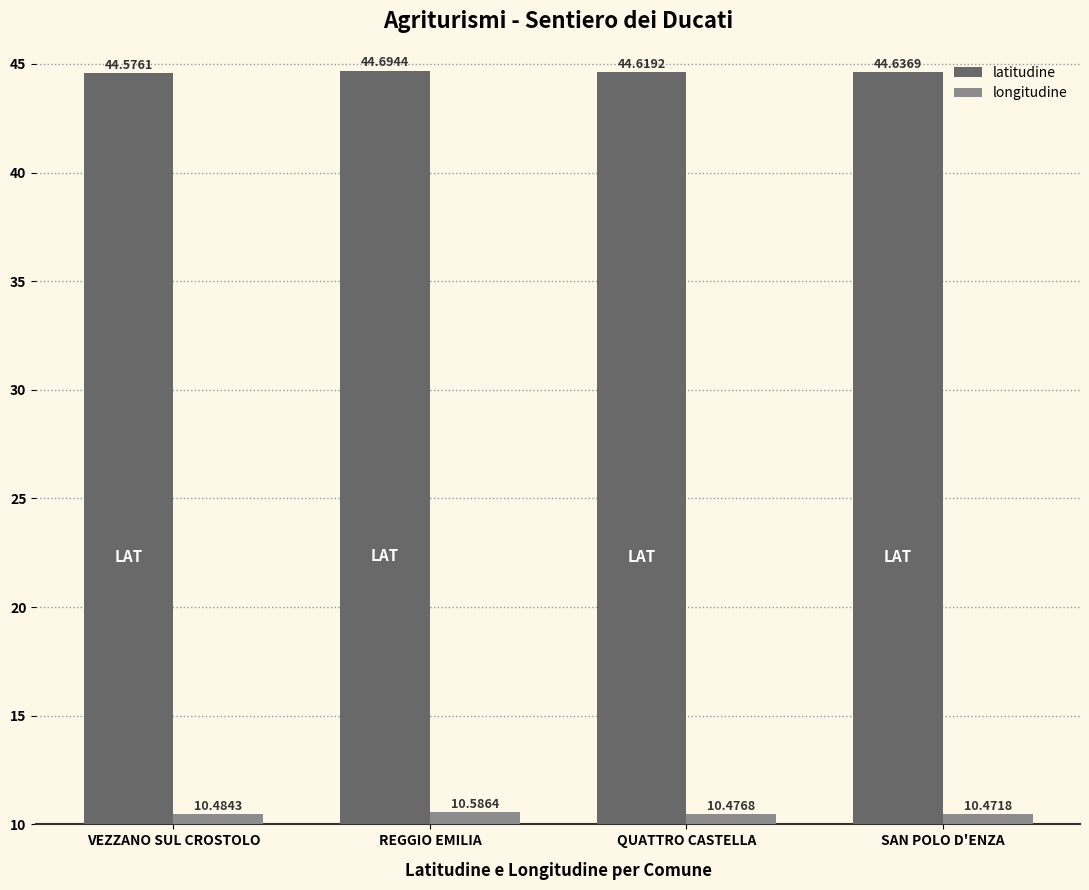

What is the label of the 4th bar from the left?

SAN POLO D'ENZA